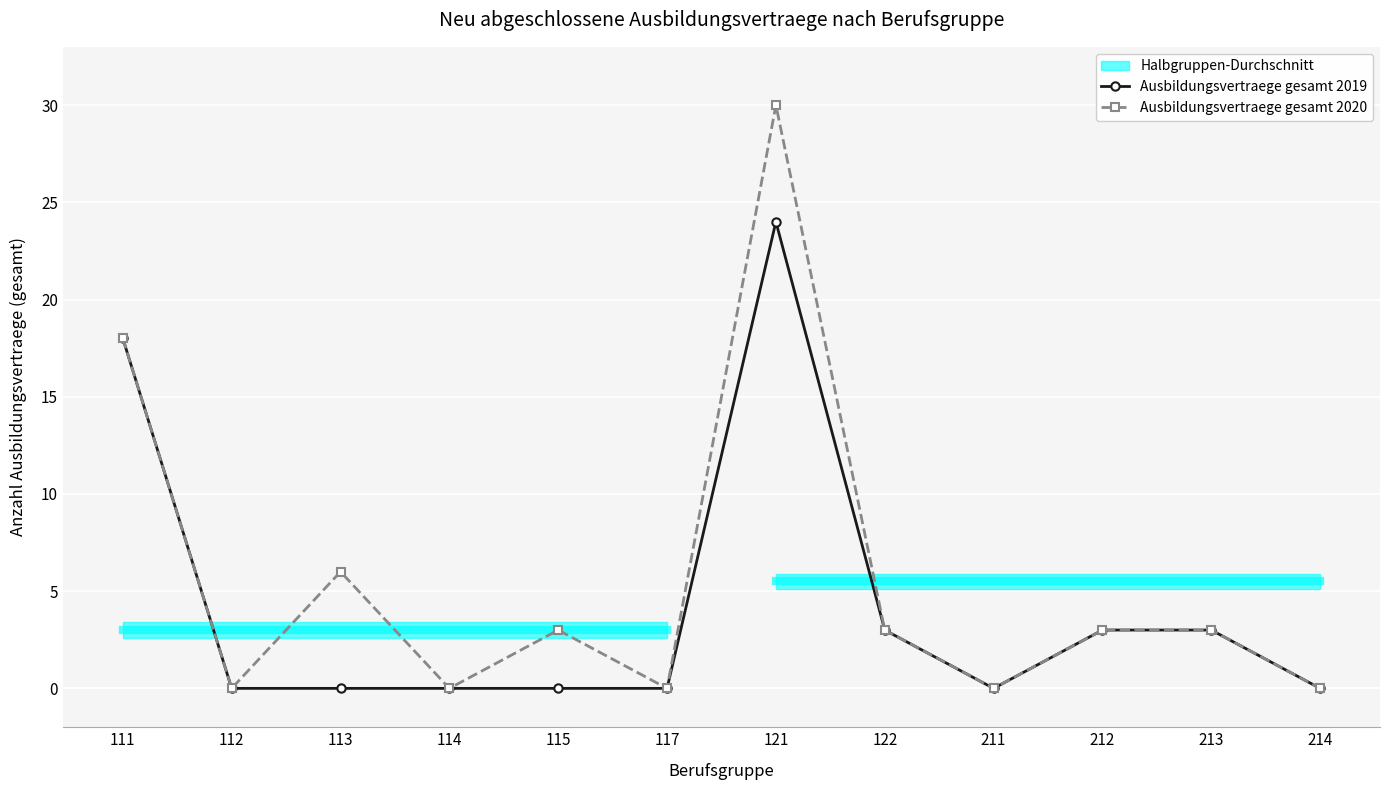

What is the average value of the Ausbildungsvertraege gesamt 2020 series?

6